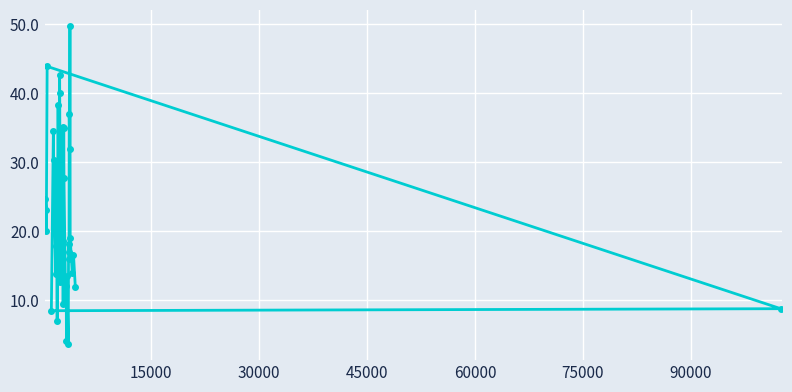

What is the sum of all values?

885.5